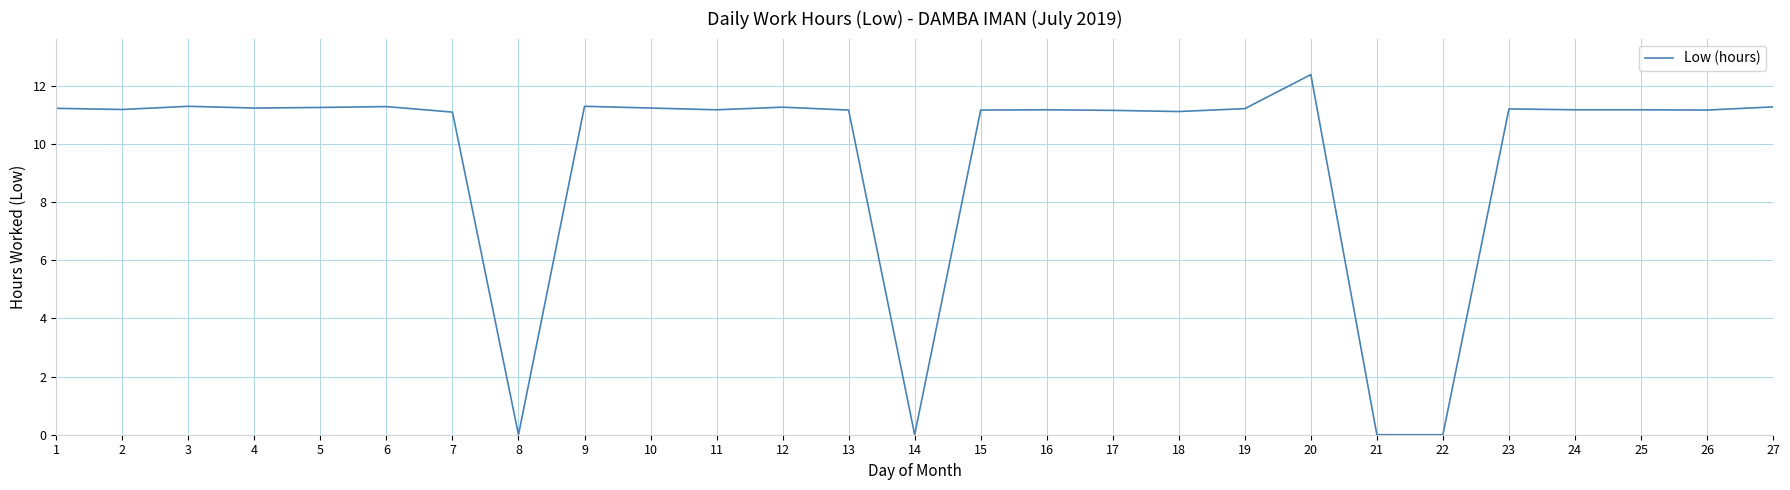

The value at 15 is 11.2. True or false?

True